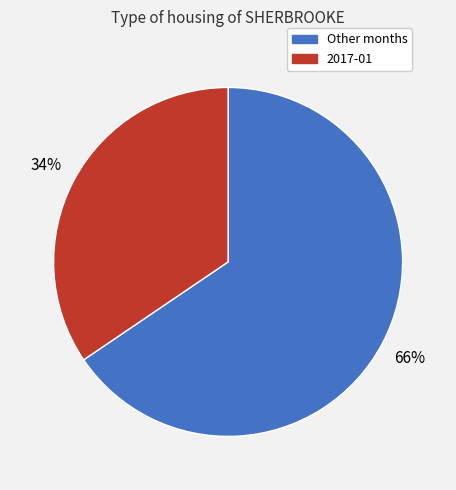

To the nearest percent, what is the average slice percentage?

50%